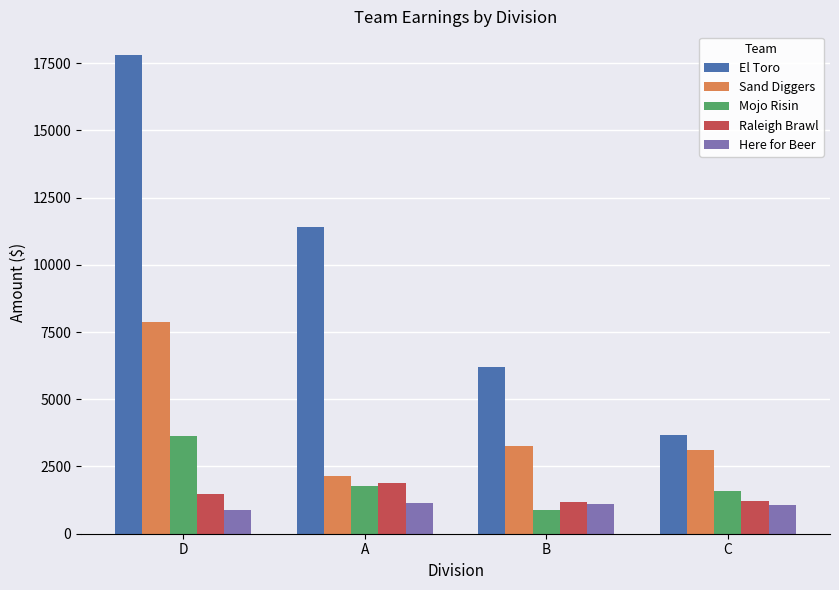

Which series changed the most between D and C?

El Toro